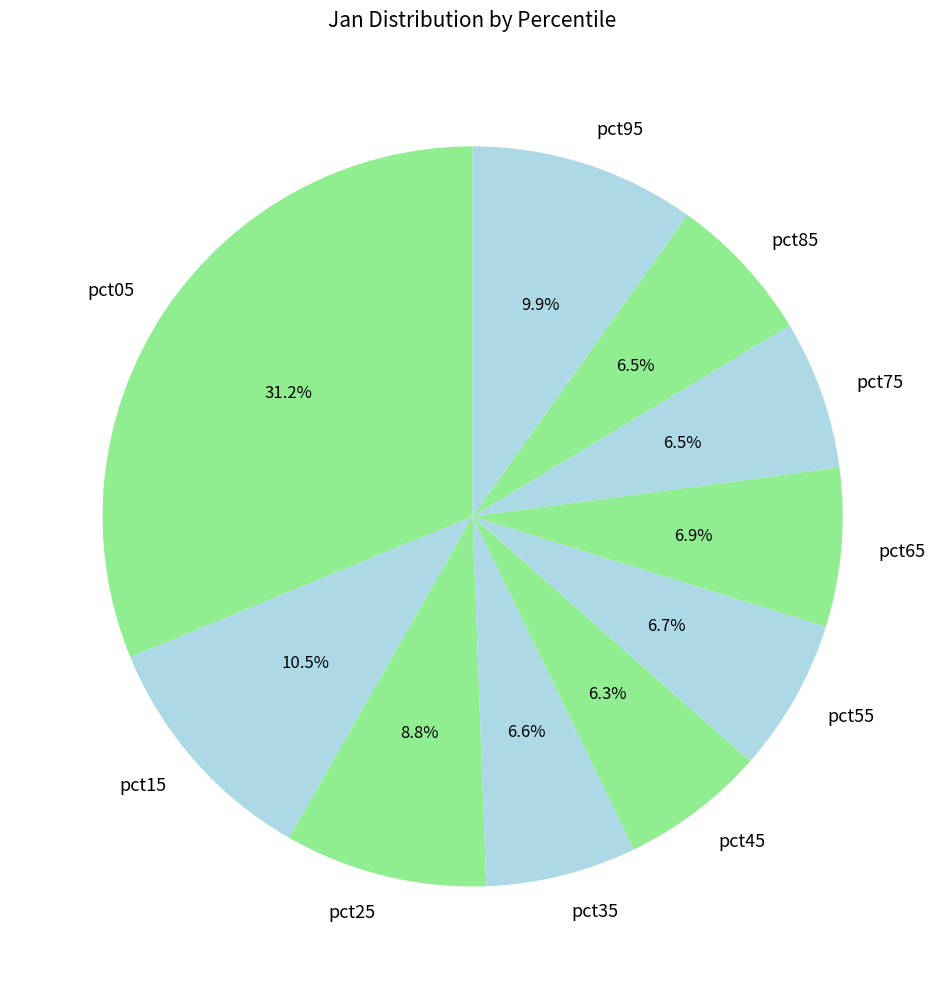

What percentage is the pct95 slice, to the nearest percent?

10%